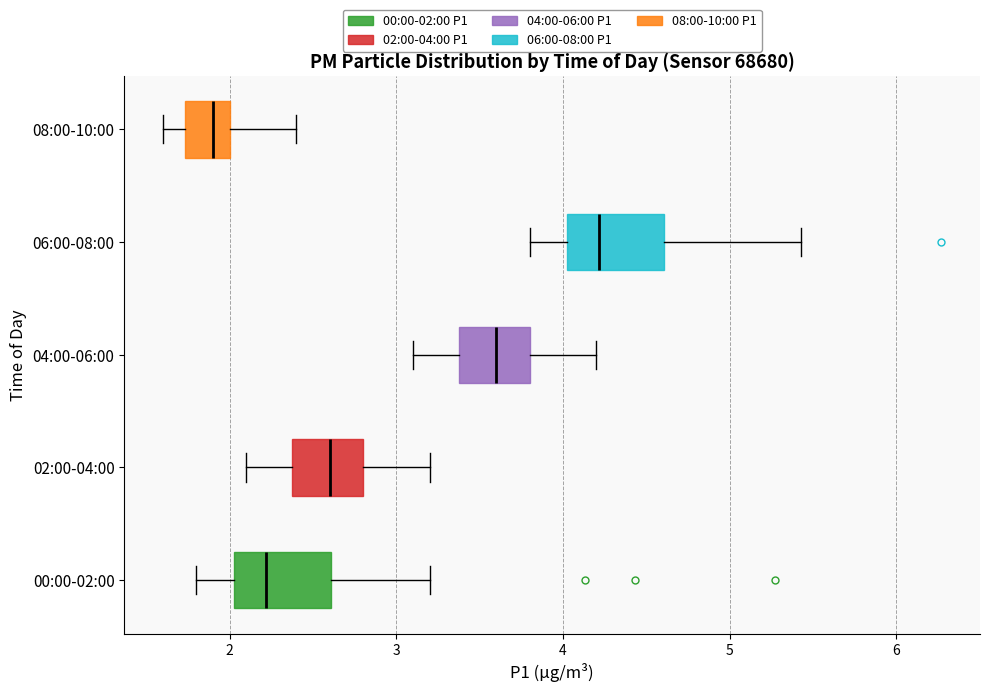

Where does the right whisker of the box for 04:00-06:00 end on the x-axis? The values are not printed on the chart, so give them approximately, as read against the axis.

4.2